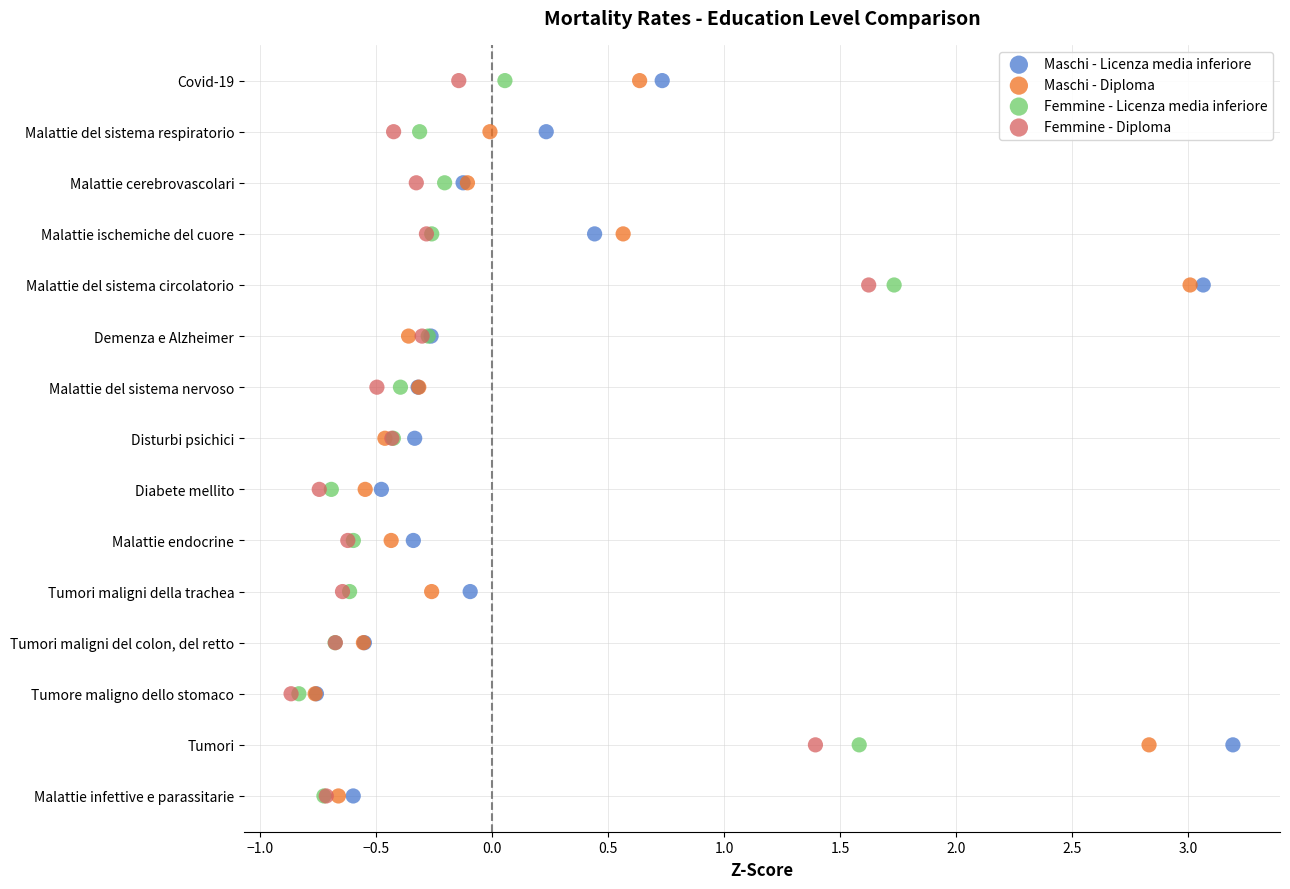

What are all the series names shown in the legend?

Maschi - Licenza media inferiore, Maschi - Diploma, Femmine - Licenza media inferiore, Femmine - Diploma